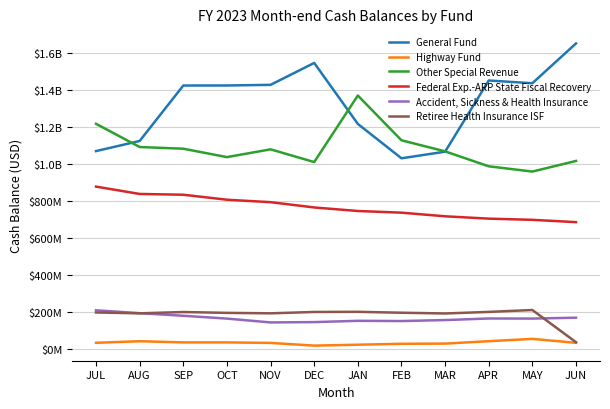

What is the difference between the highest and lowest values at SEP?

1388148791.5